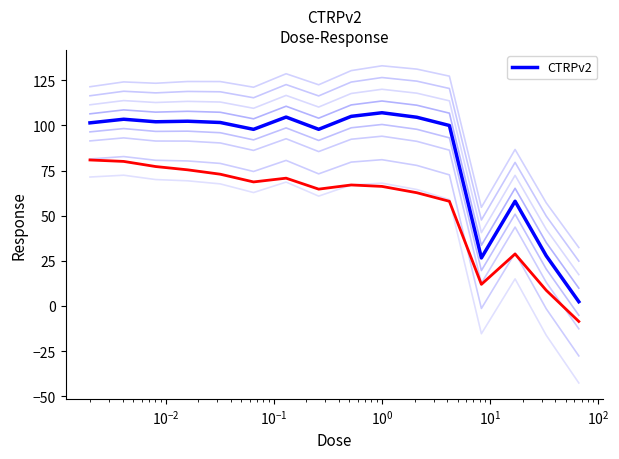

What is the difference between the maximum and minimum values?

104.7